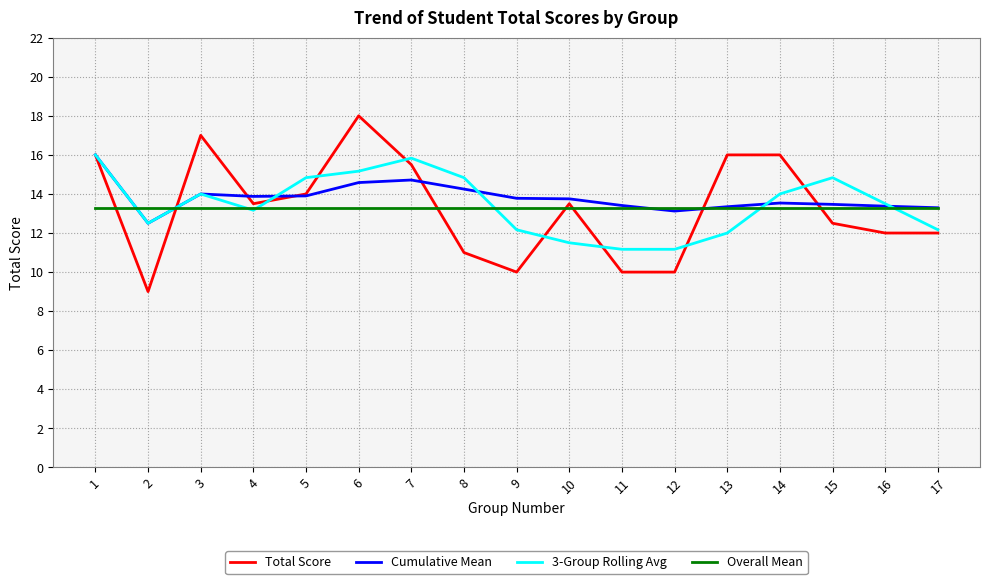

Count the number of categories in the chart.

17